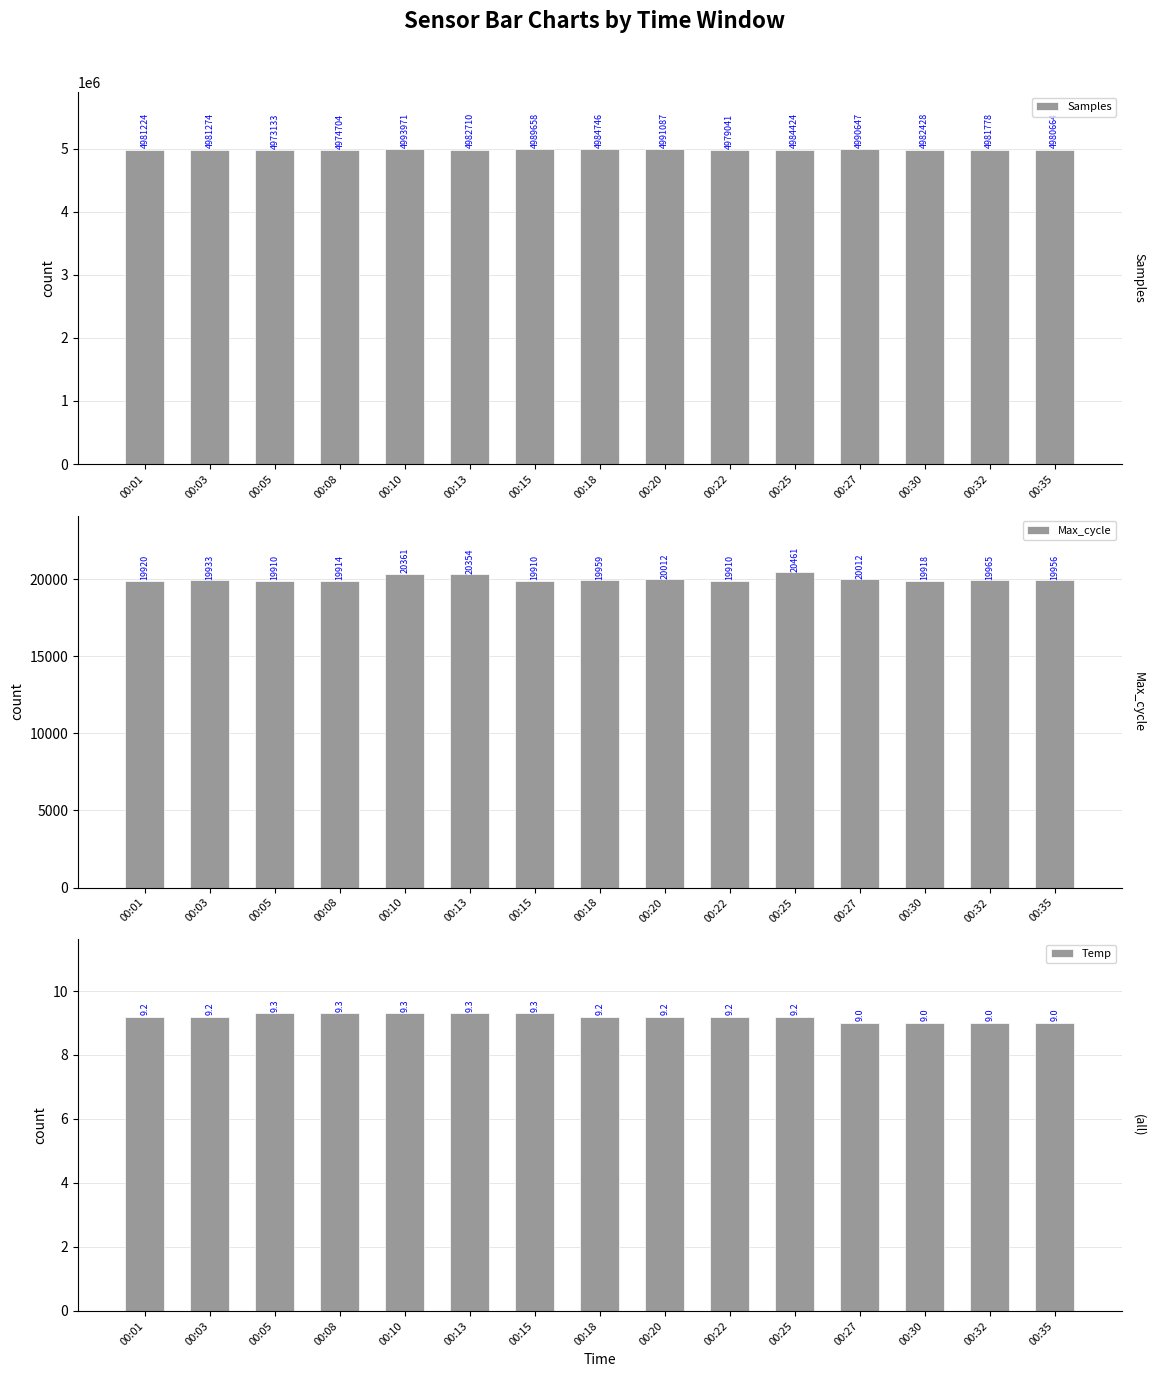

What is the total value across all series at 00:10?

5014341.3